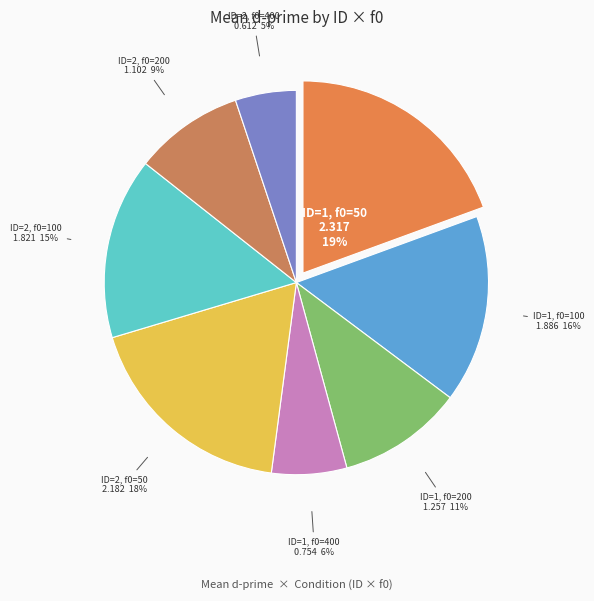

Does ID=2, f0=50 represent more than half of the total?

No